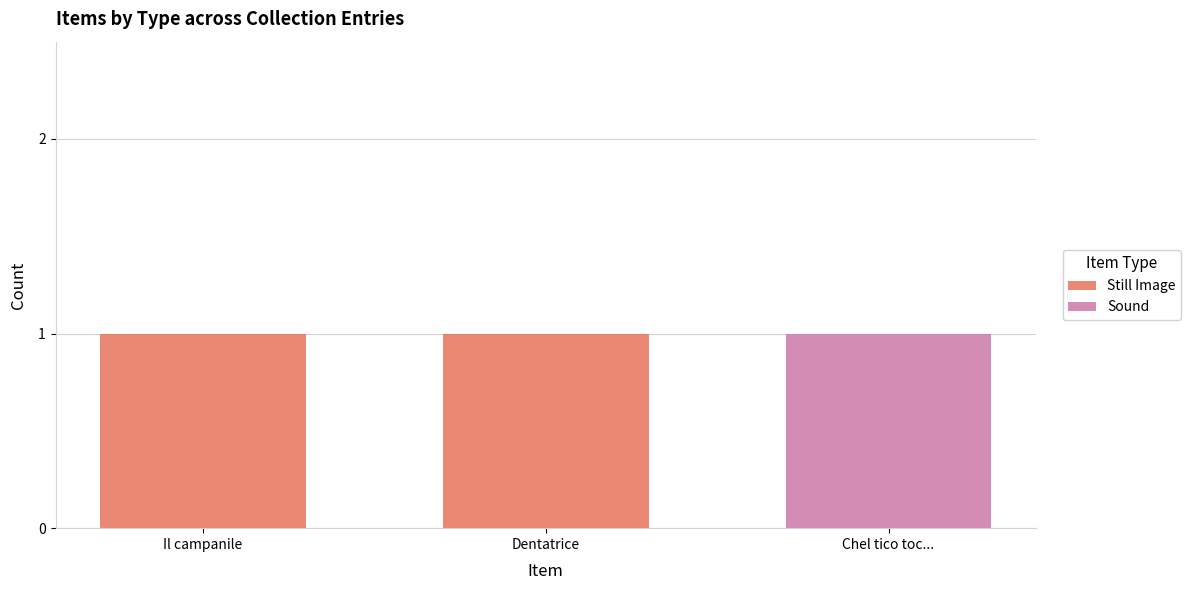

The Still Image series shows 1 at Dentatrice. True or false?

True